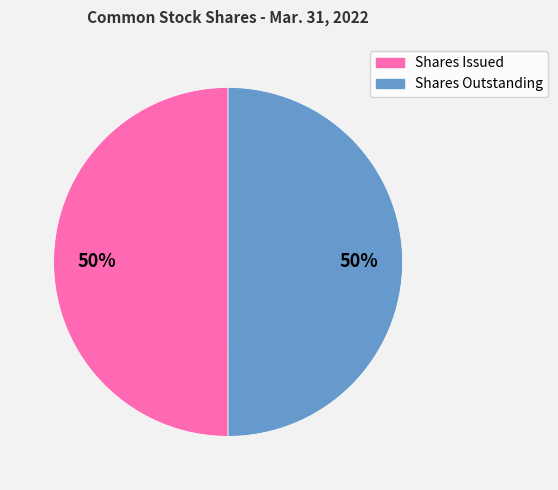

Approximately how many times larger is the value at Shares Issued compared to Shares Outstanding?

1.0